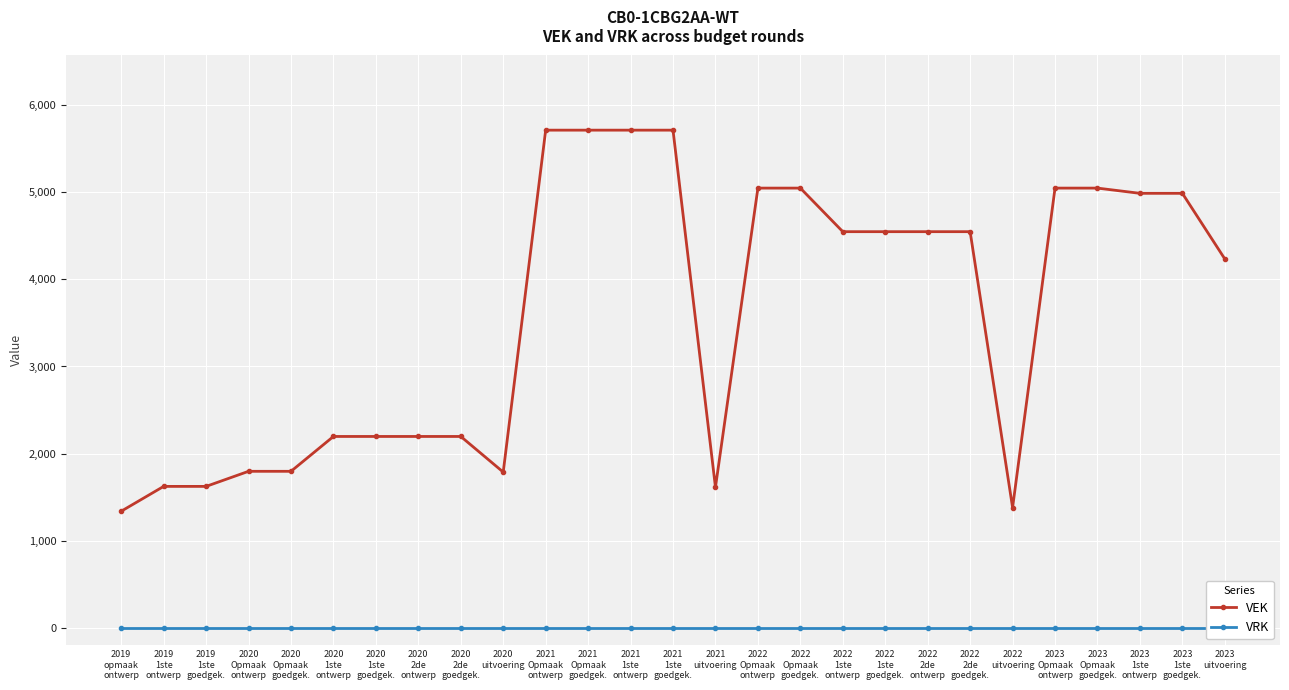

What is the label of the 21st point from the right?

2020
1ste
goedgek.